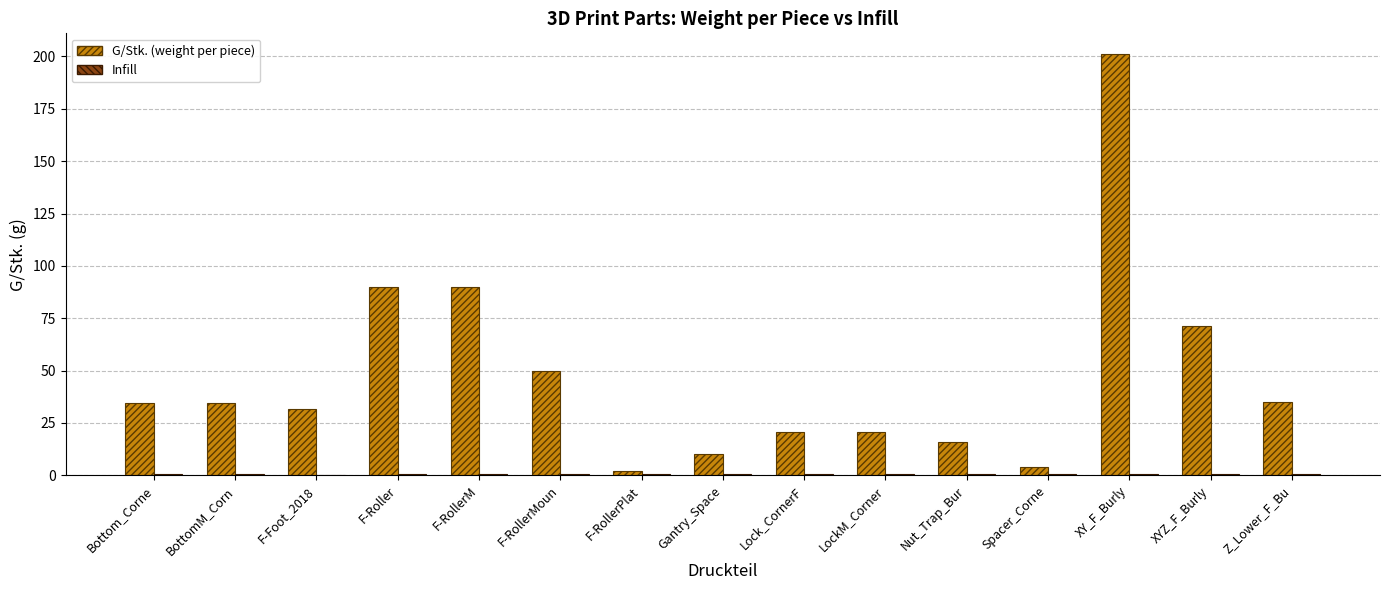

What is the maximum value for G/Stk. (weight per piece)?

201.0